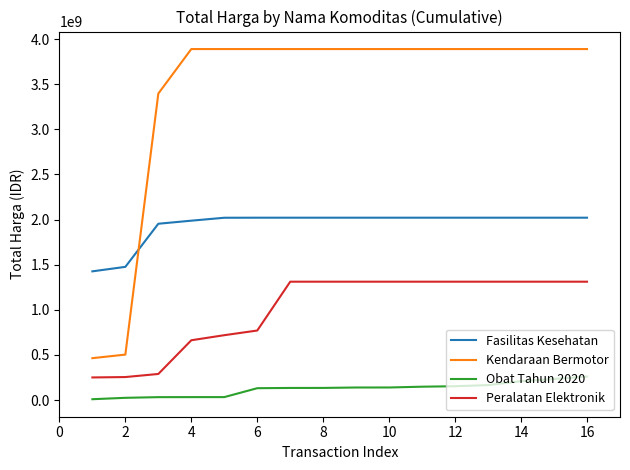

List the series in order of their peak value, lowest first.

Obat Tahun 2020, Peralatan Elektronik, Fasilitas Kesehatan, Kendaraan Bermotor